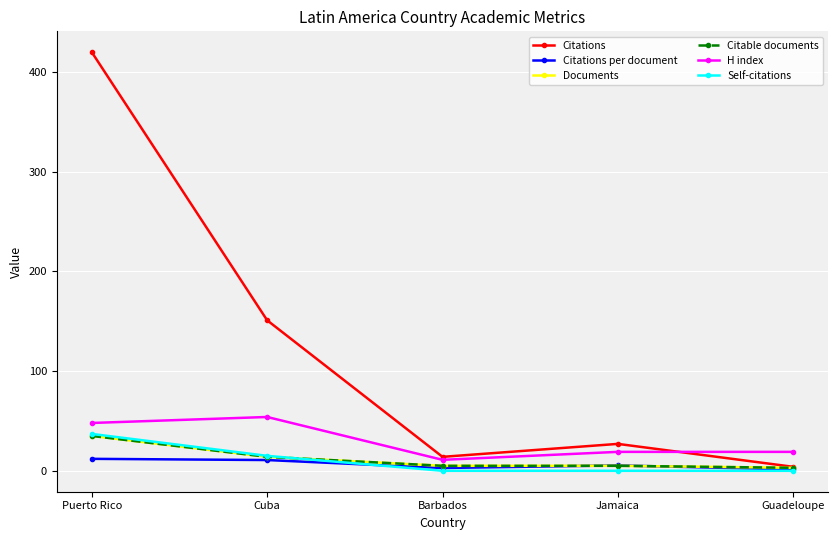

Which series changed the most between Cuba and Guadeloupe?

Citations